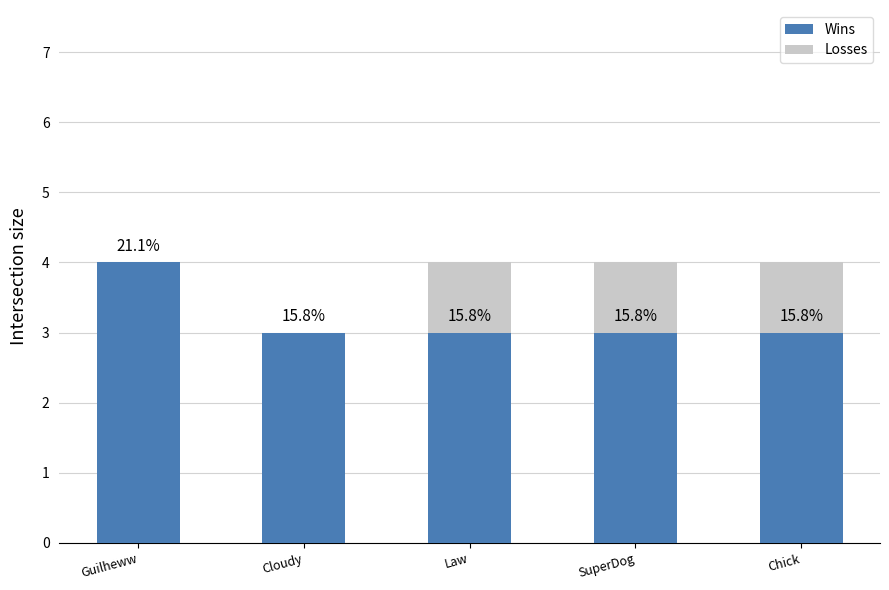

Are the bars grouped side by side (vs. stacked)?

No